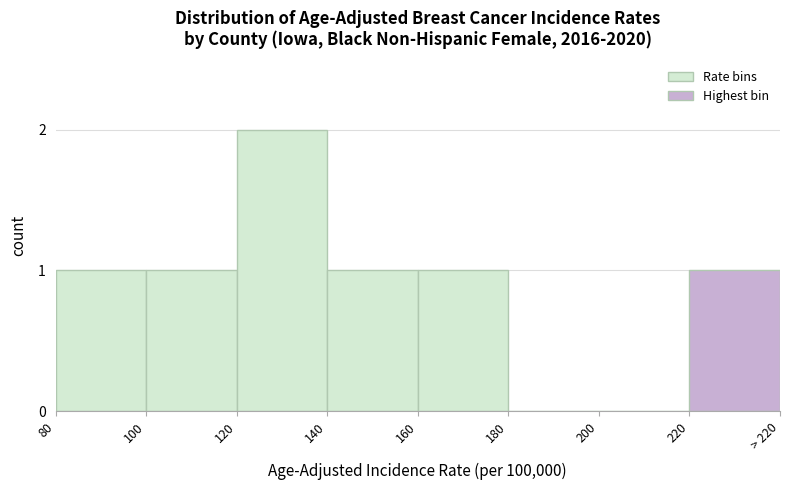

Reading left to right, transcribe all the data shown in this chart.

80=1	100=1	120=2	140=1	160=1	180=0	200=0	220=1